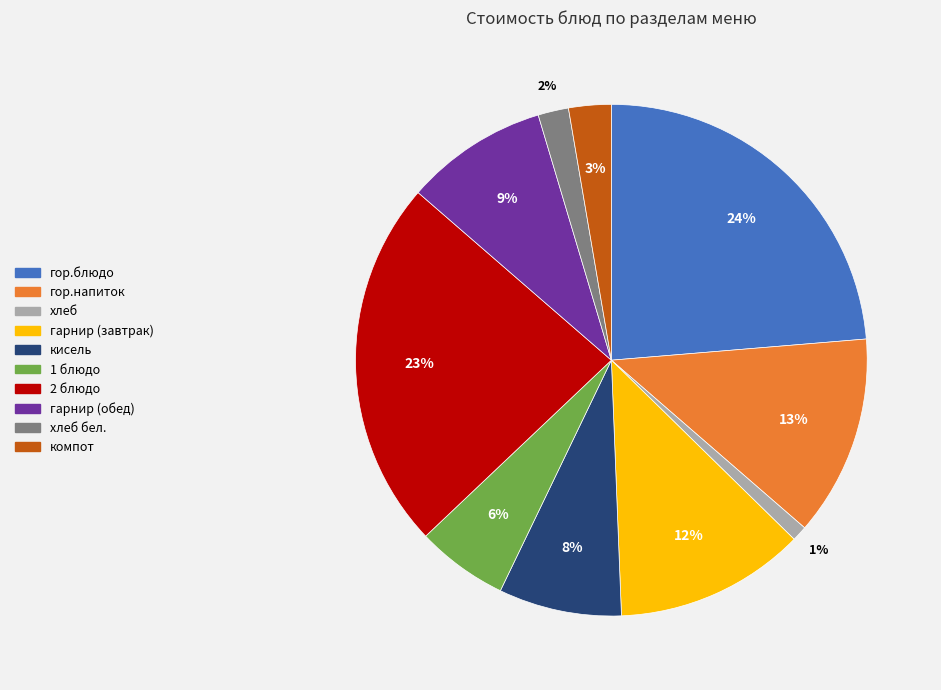

Is there a majority slice in this chart?

No